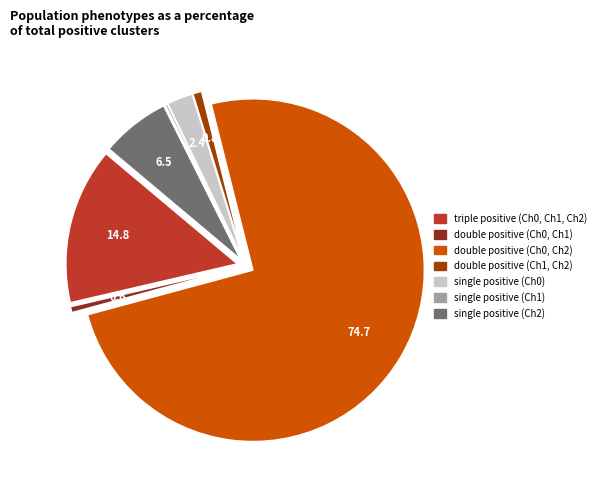

What is the ratio of the value at double positive (Ch0, Ch2) to the value at single positive (Ch0)?

30.8